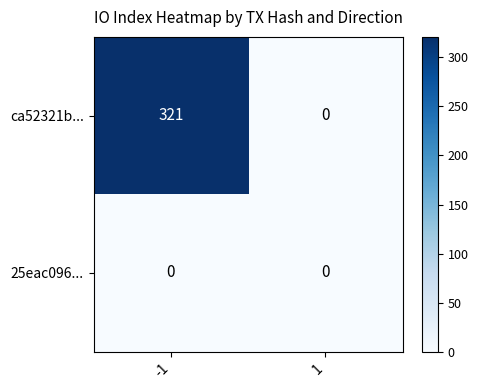

Rank the series at -1 from lowest to highest value.

25eac096..., ca52321b...